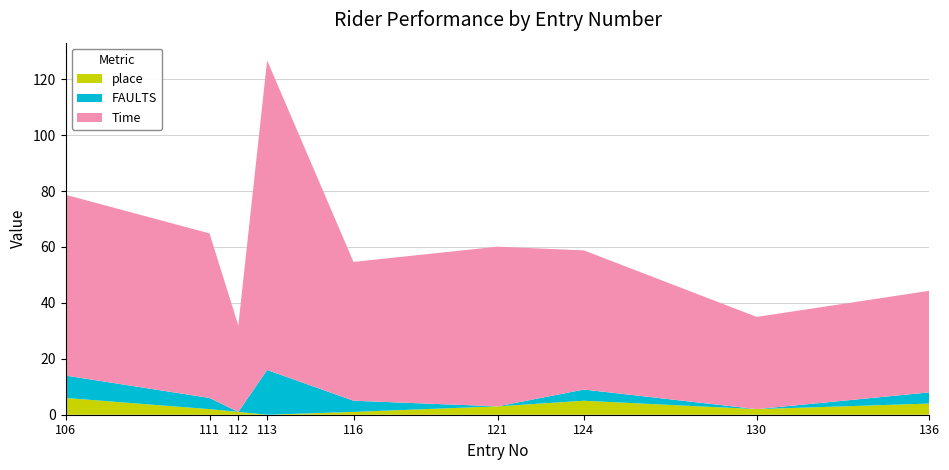

Reading left to right, what are all the values shown in this chart?

Time: 64.7	58.8	30.9	110.7	49.6	57.1	49.8	33.0	36.3
FAULTS: 8.0	4.0	0.0	16.0	4.0	0.0	4.0	0.0	4.0
place: 6.0	2.0	1.0	0.0	1.0	3.0	5.0	2.0	4.0